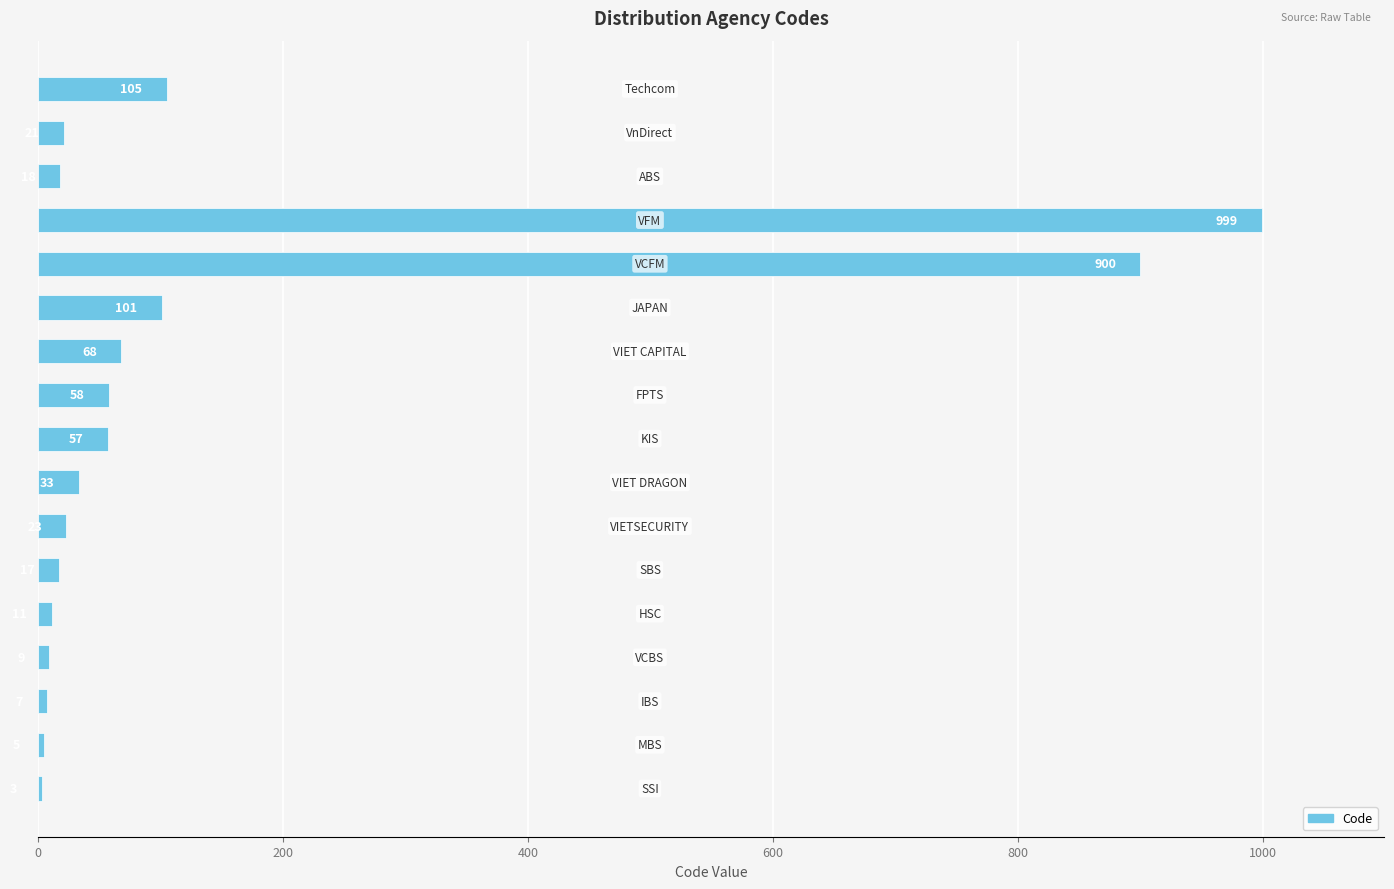

What is the greatest value displayed?

999